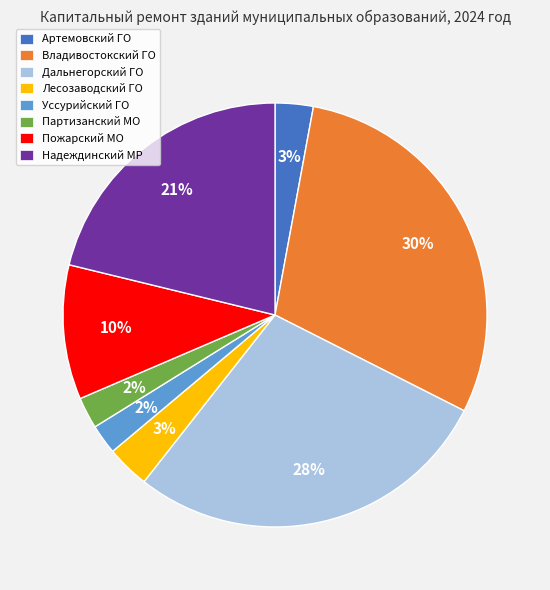

How many segments does this pie chart have?

8